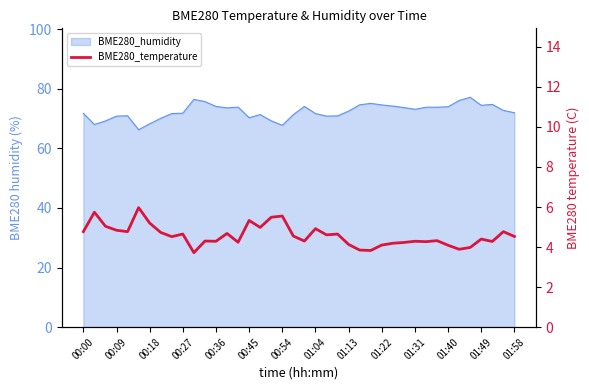

The chart shows a value of 2.0 at 20. True or false?

False